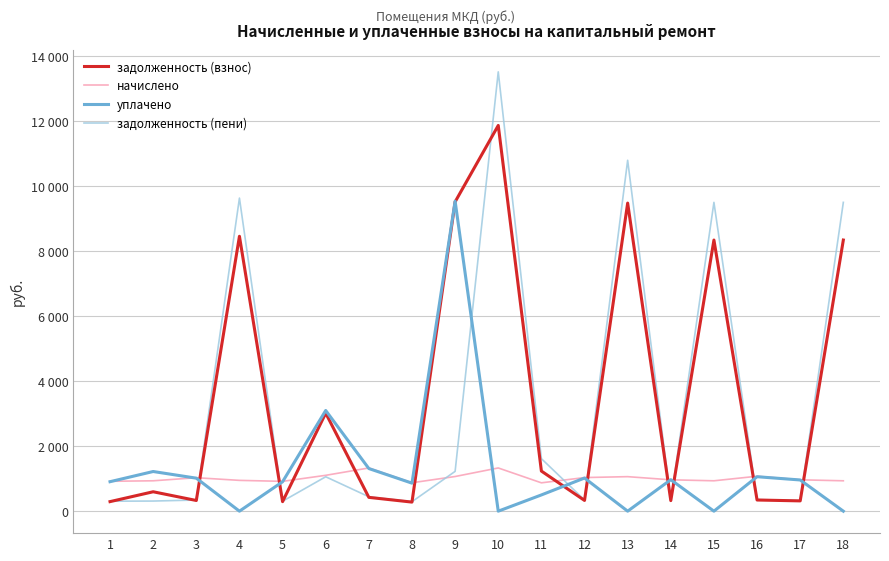

Which series has the largest total across all categories?

задолженность (взнос)